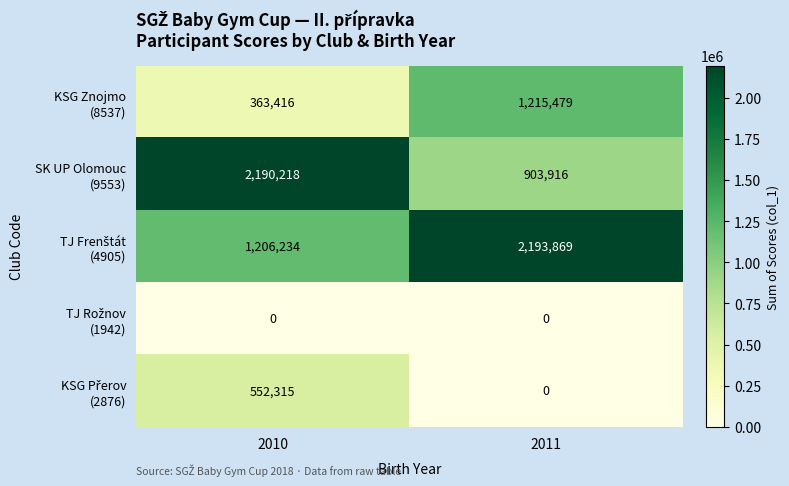

What is the total value across all series at 2010?

4312183